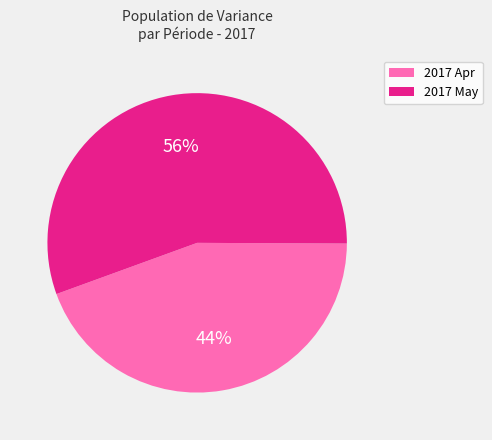

Is there any slice that represents more than half of the pie?

Yes